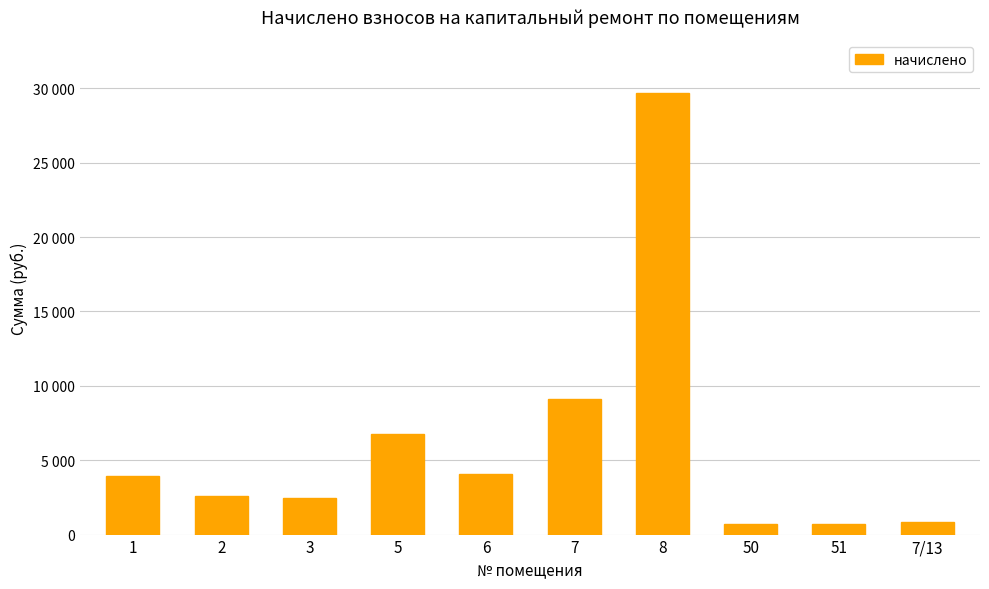

Are the bars grouped side by side (vs. stacked)?

No